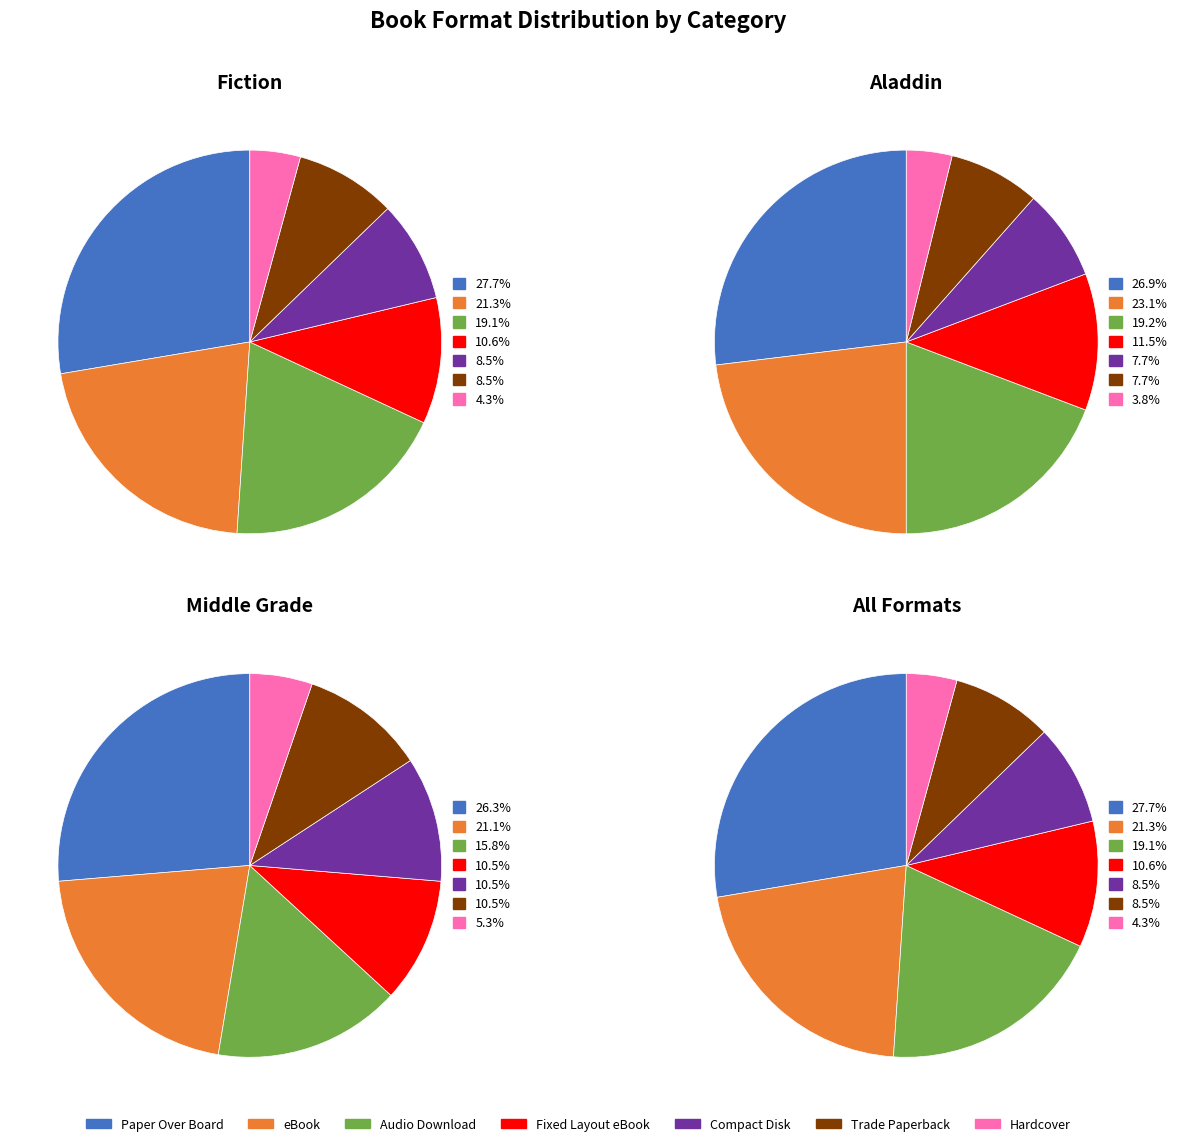

Rank the categories by value from highest to lowest.

Paper Over Board, eBook, Audio Download, Fixed Layout eBook, Compact Disk, Trade Paperback, Hardcover